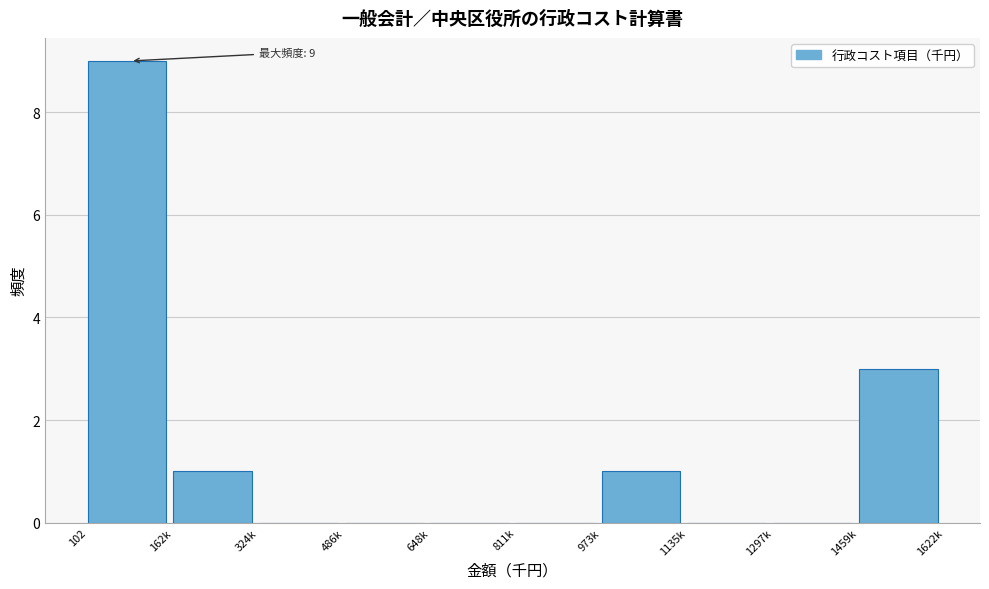

Reading left to right, list all the values displayed in this chart.

102=9	162k=1	324k=0	486k=0	648k=0	811k=0	973k=1	1135k=0	1297k=0	1459k=3